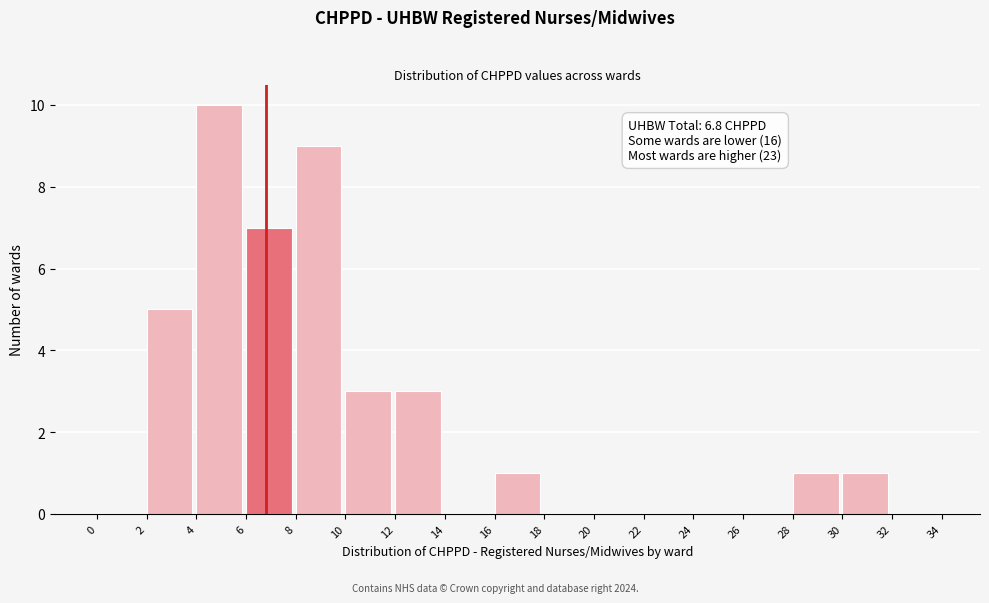

Over which range of the x-axis is the bar tallest?

4 to 6